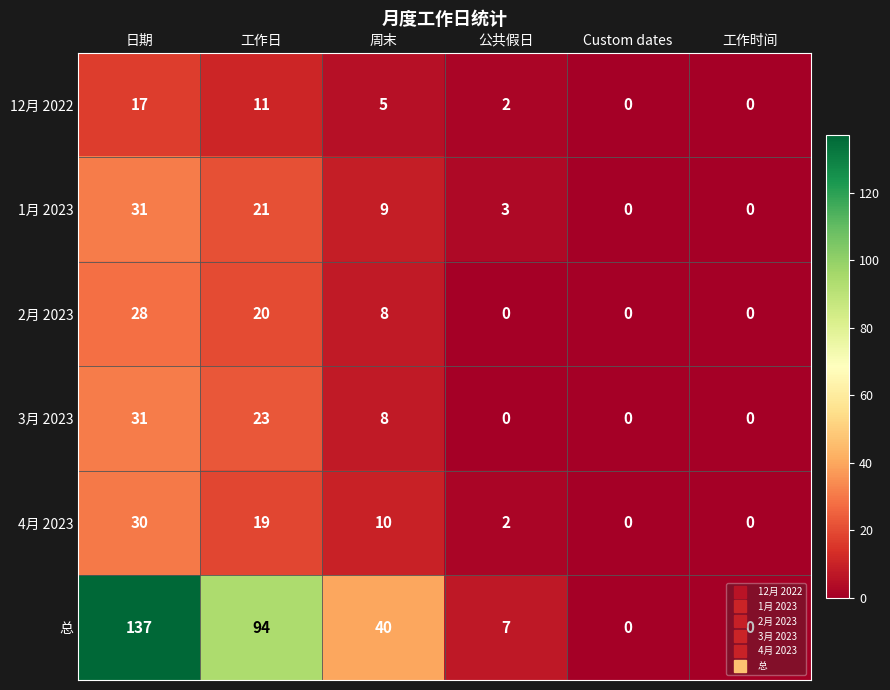

How many values in 3月 2023 are above zero?

3